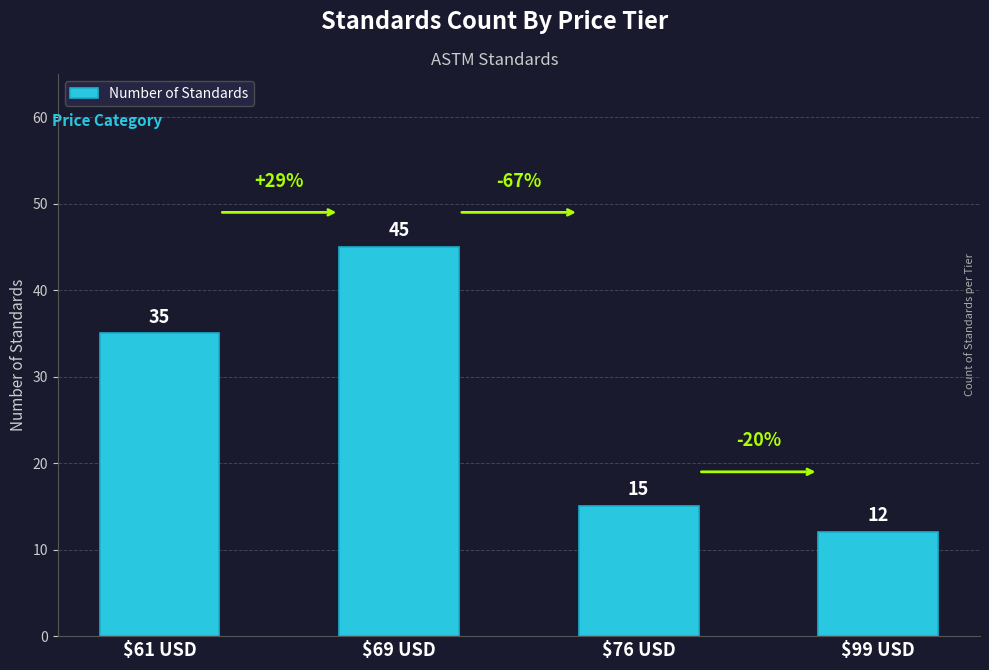

What is the label of the 1st bar from the left?

$61 USD